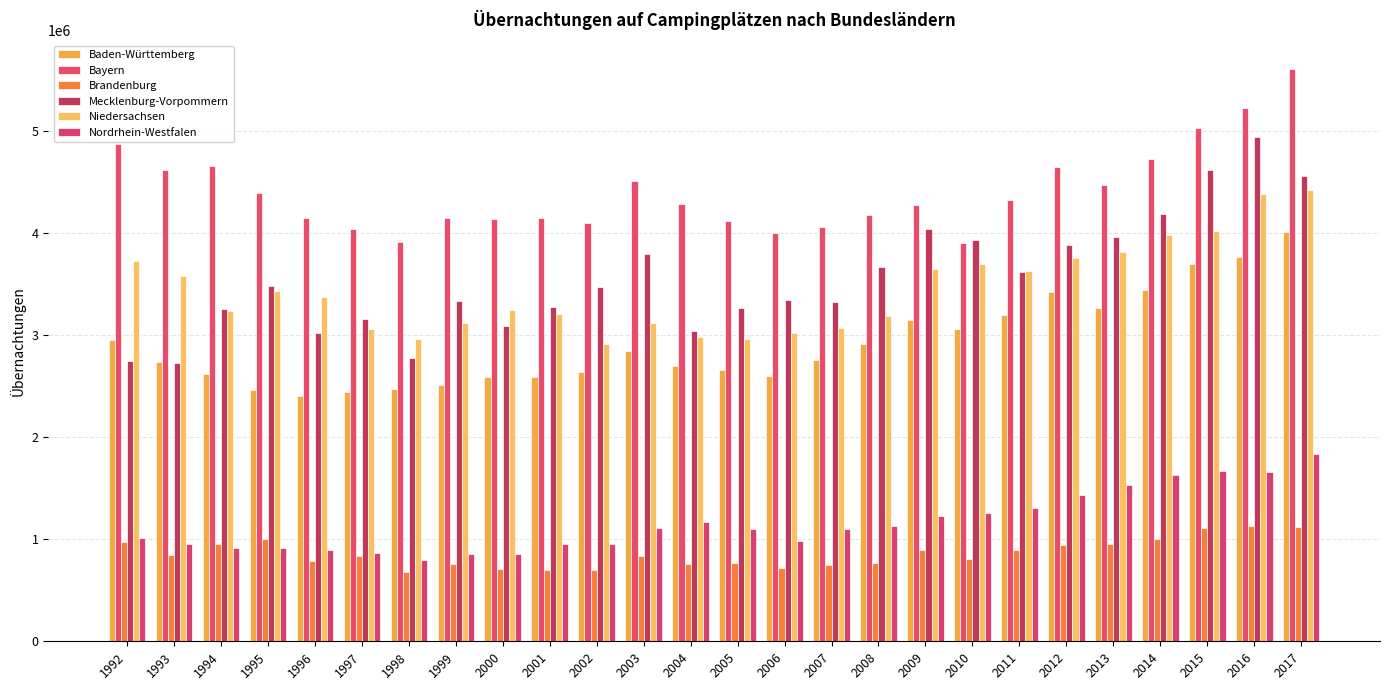

Which has a higher value, 2002 or 1999?

2002